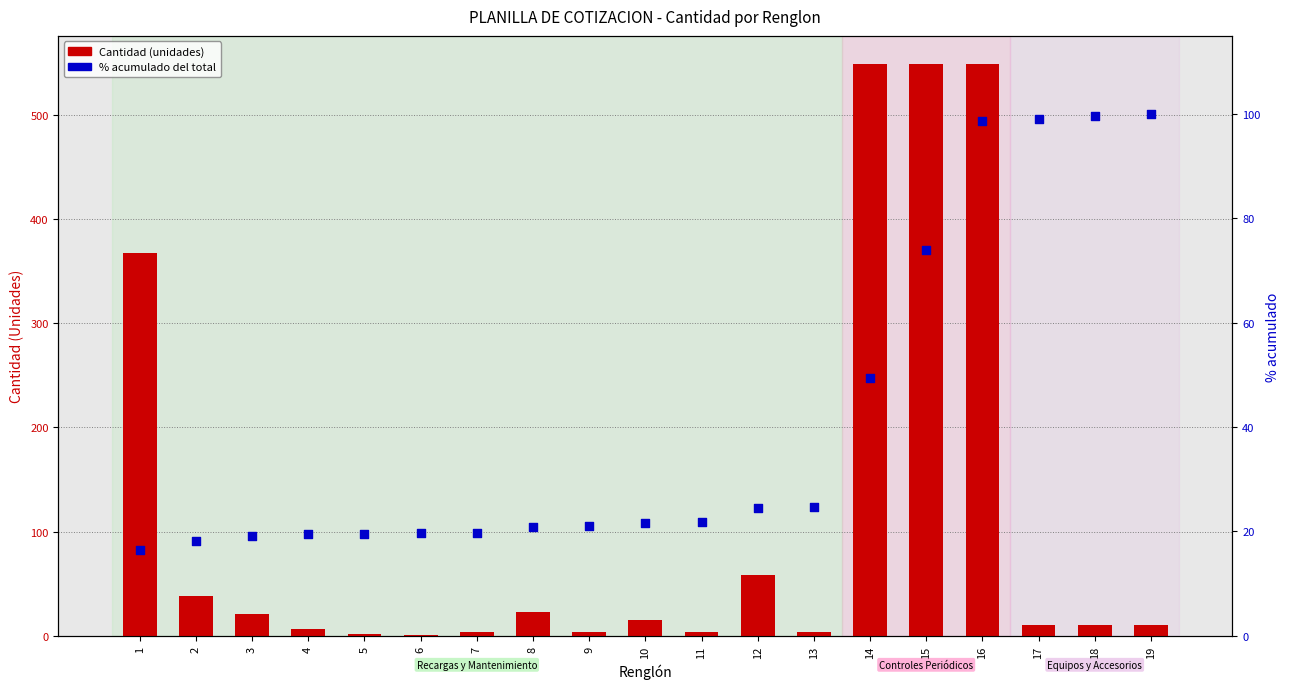

At how many categories does at least one series exceed 191?

4